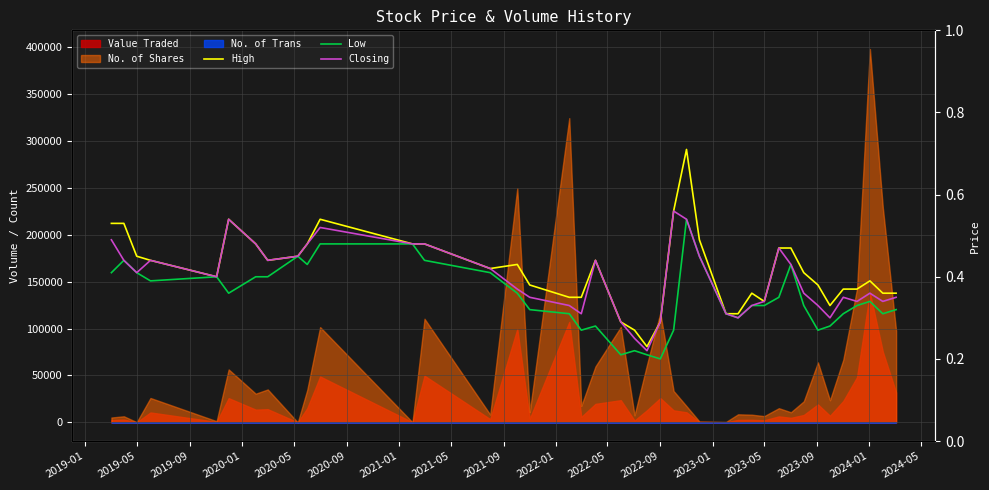

What is the difference between the Closing values at 2020-05 and 29?

0.1